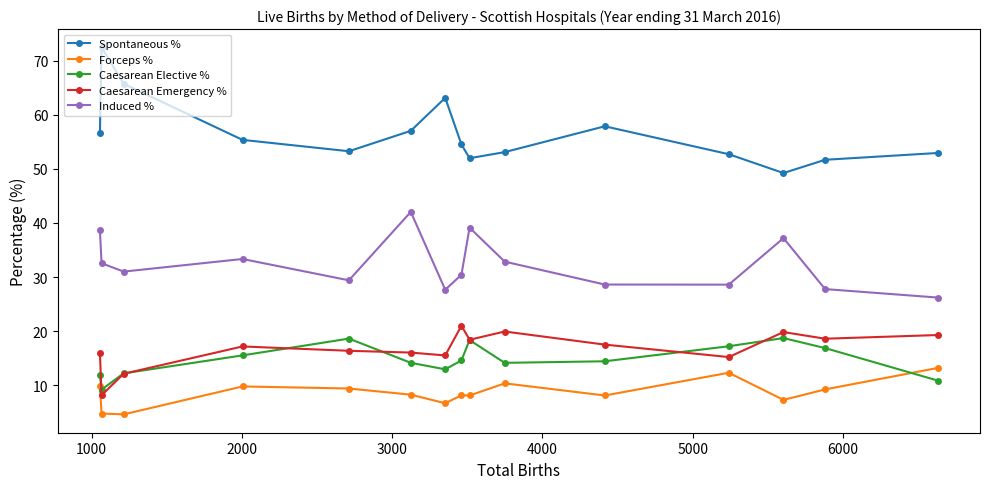

List the series in order of their peak value, highest first.

Spontaneous %, Induced %, Caesarean Emergency %, Caesarean Elective %, Forceps %